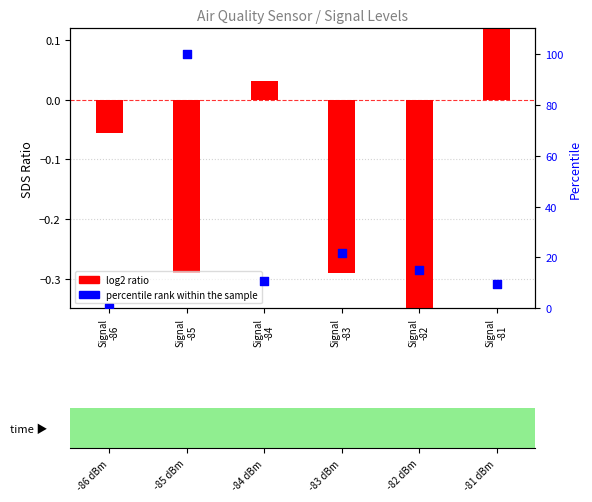

Which series reaches the maximum Y coordinate?

percentile rank within the sample